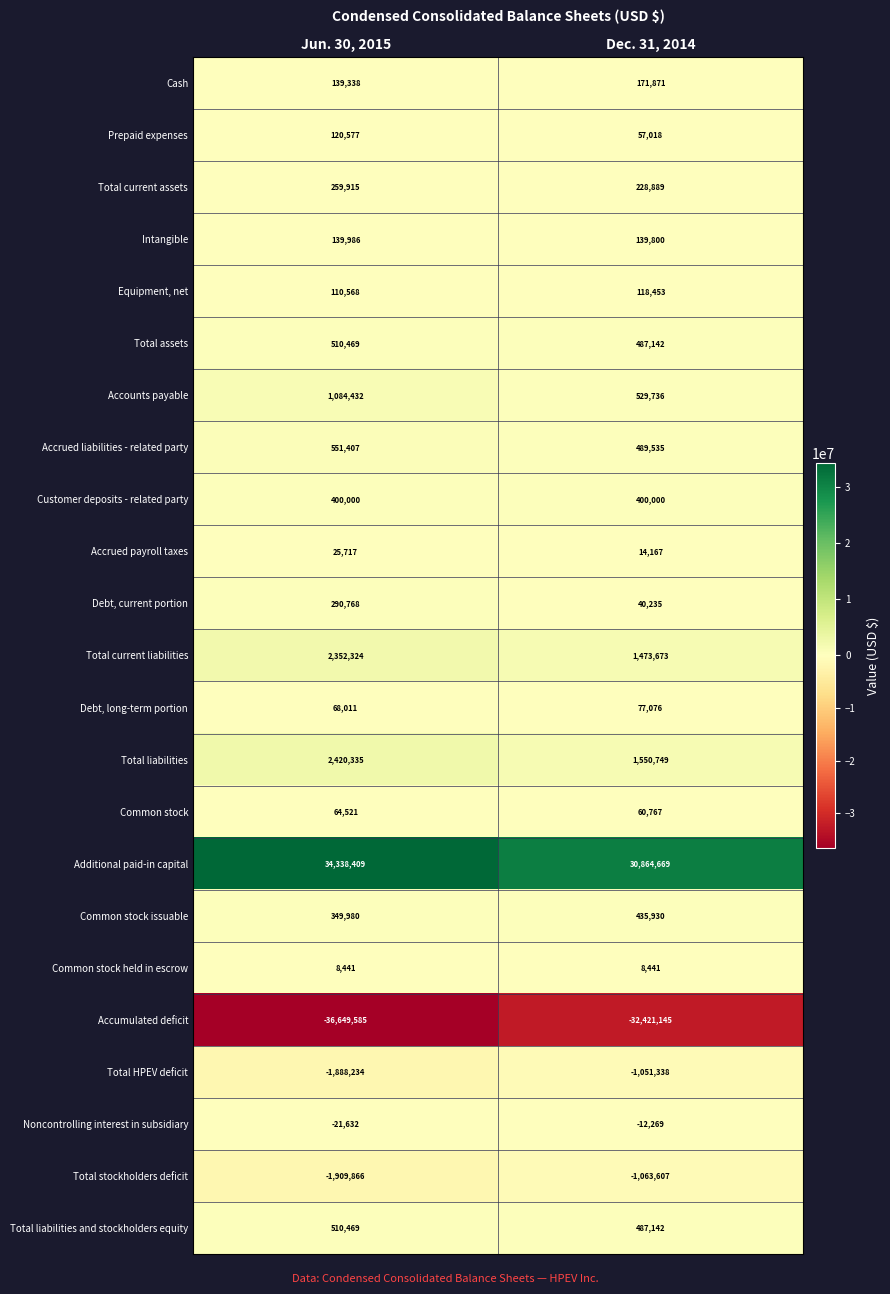

What is the smallest value displayed?

-36649585